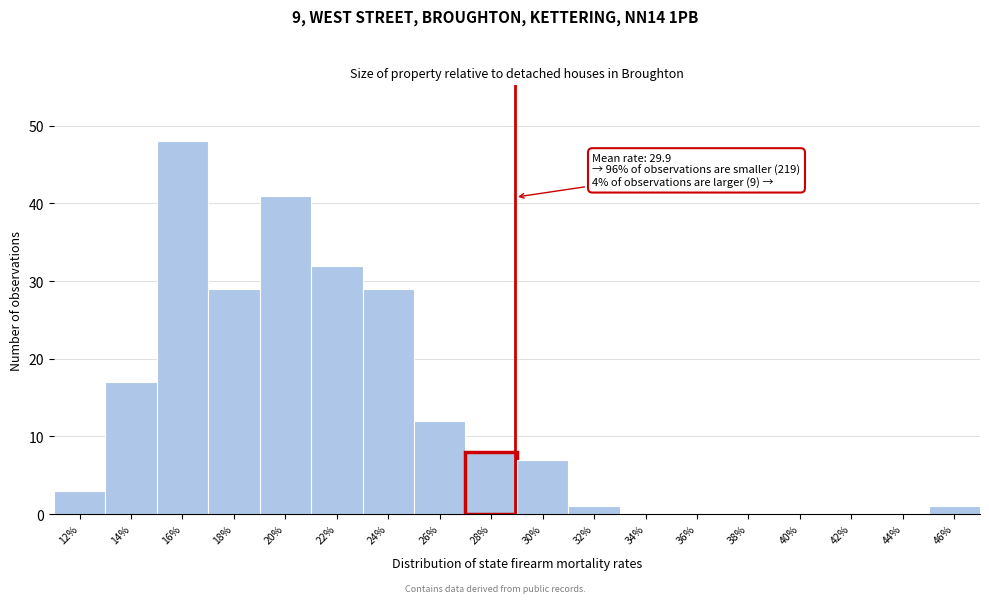

Reading left to right, extract all data points from this chart.

12%=3	14%=17	16%=48	18%=29	20%=41	22%=32	24%=29	26%=12	28%=8	30%=7	32%=1	34%=0	36%=0	38%=0	40%=0	42%=0	44%=0	46%=1